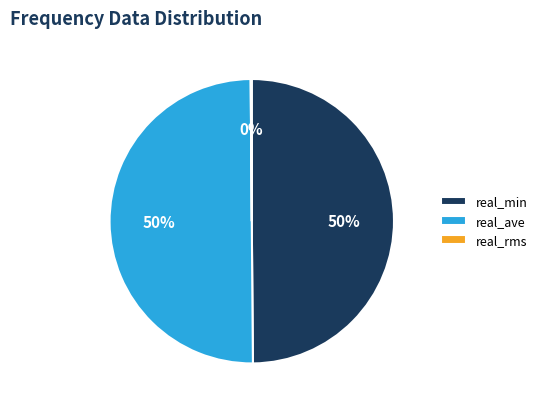

What percentage is the real_ave slice, to the nearest percent?

50%